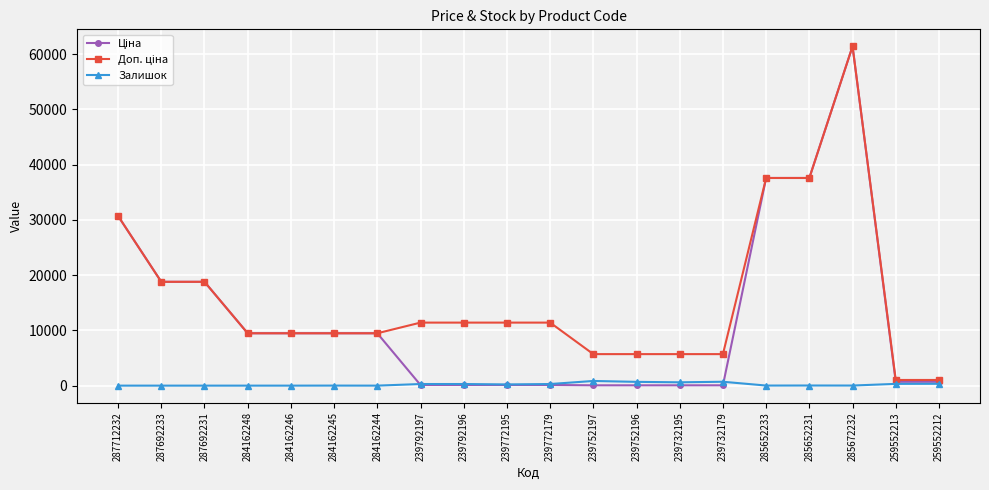

What position from the left is 239732179?

15